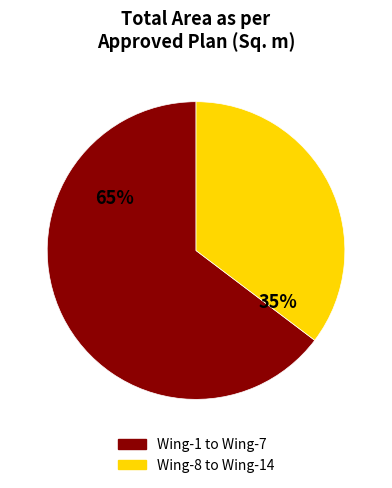

Is there a majority slice in this chart?

Yes